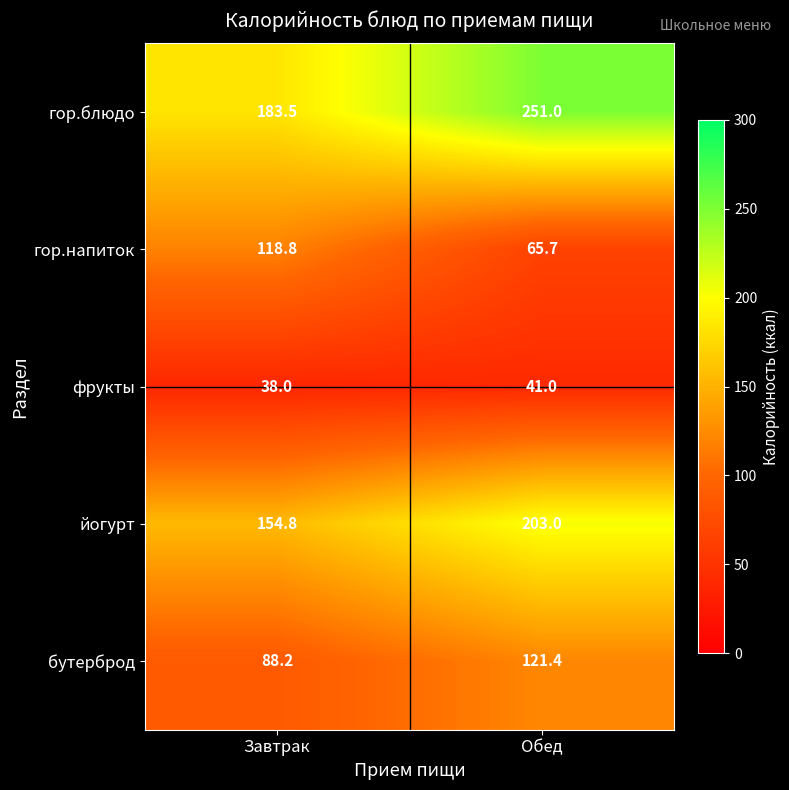

At which label does гор.напиток first exceed 118?

Завтрак